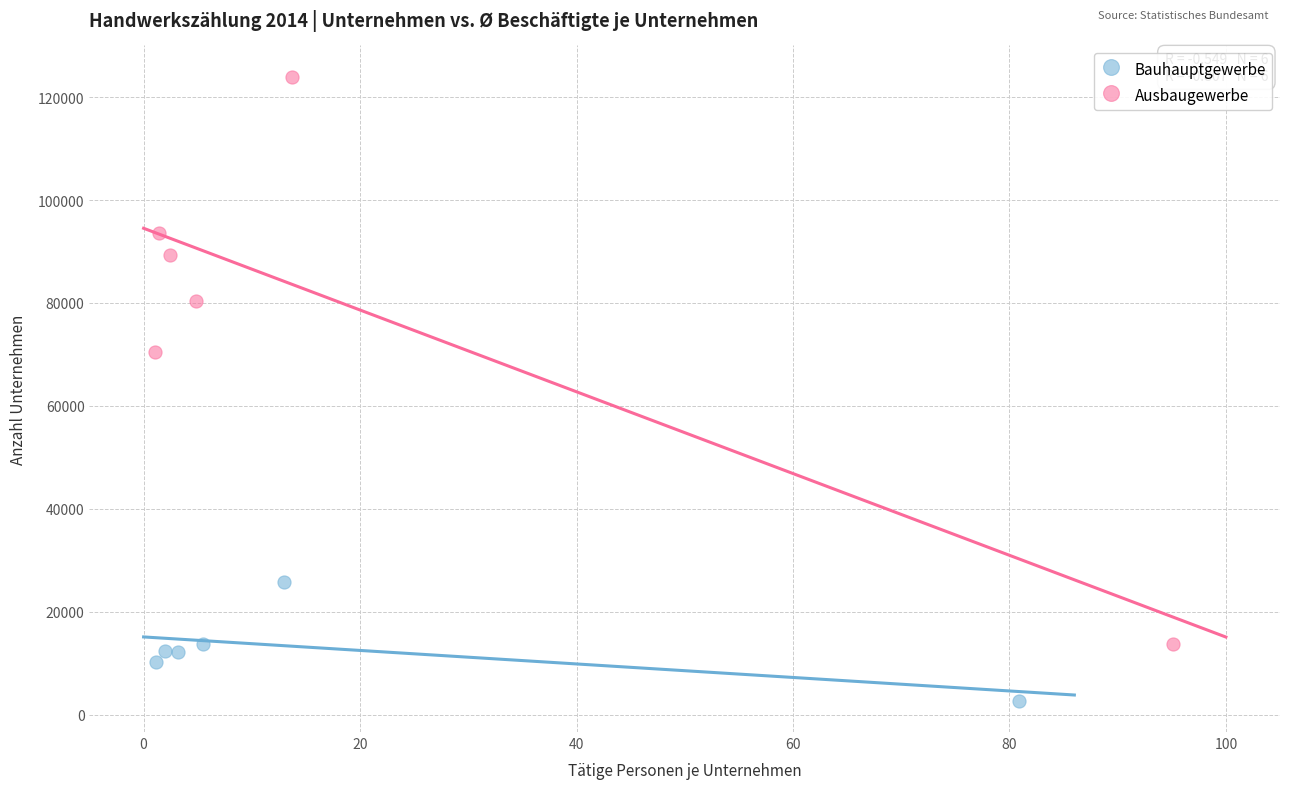

Which series contains the highest Y value?

Ausbaugewerbe